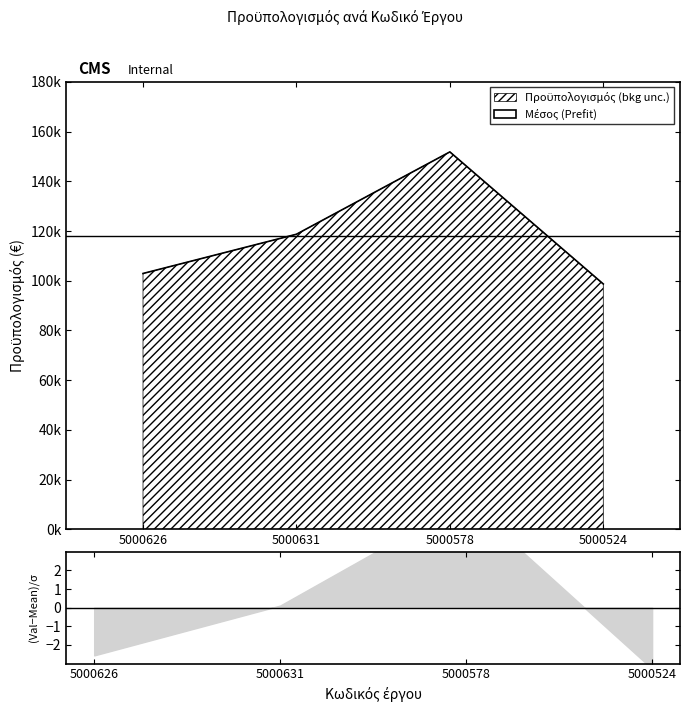

What is the smallest value displayed?

98711.2